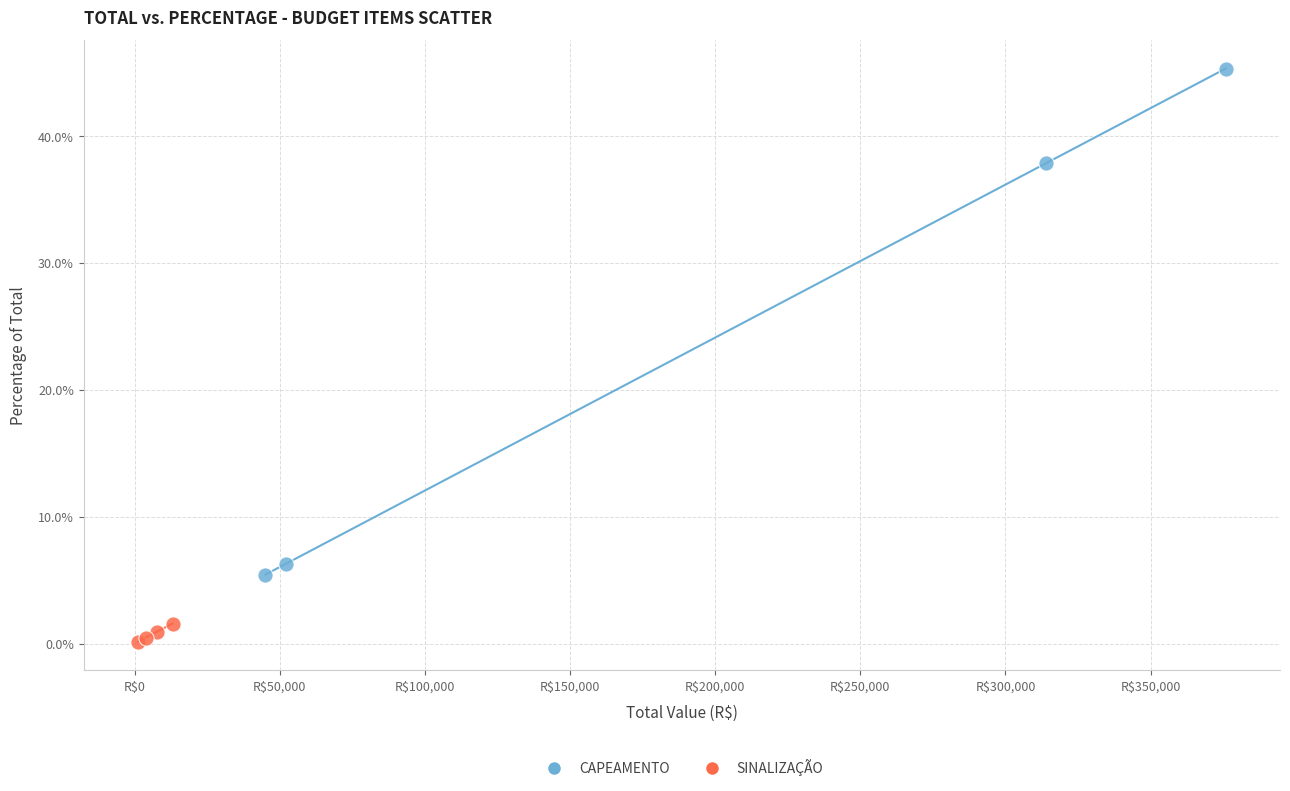

What are all the series names shown in the legend?

CAPEAMENTO, SINALIZAÇÃO